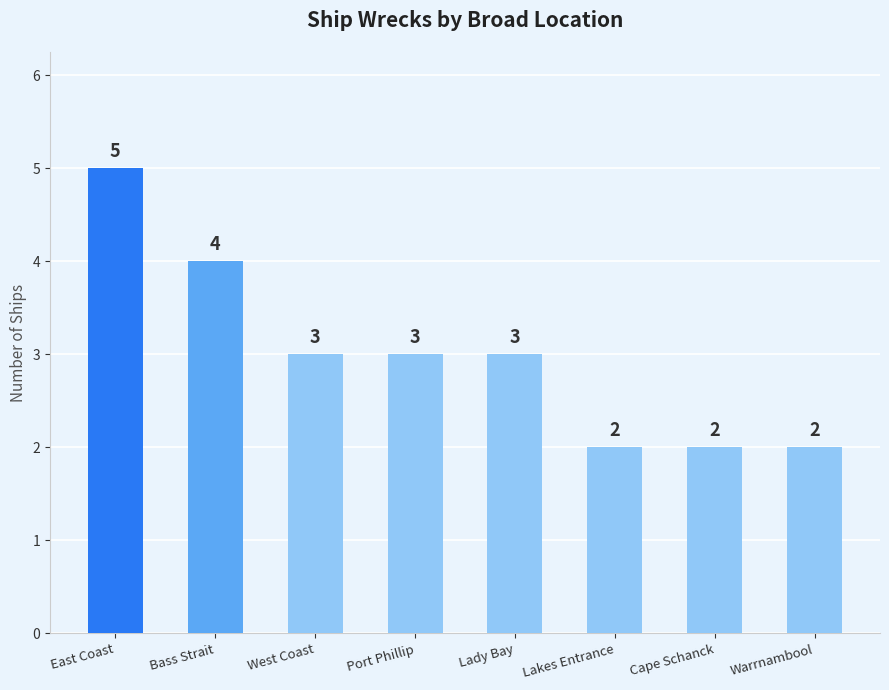

Which has a higher value, West Coast or Lakes Entrance?

West Coast